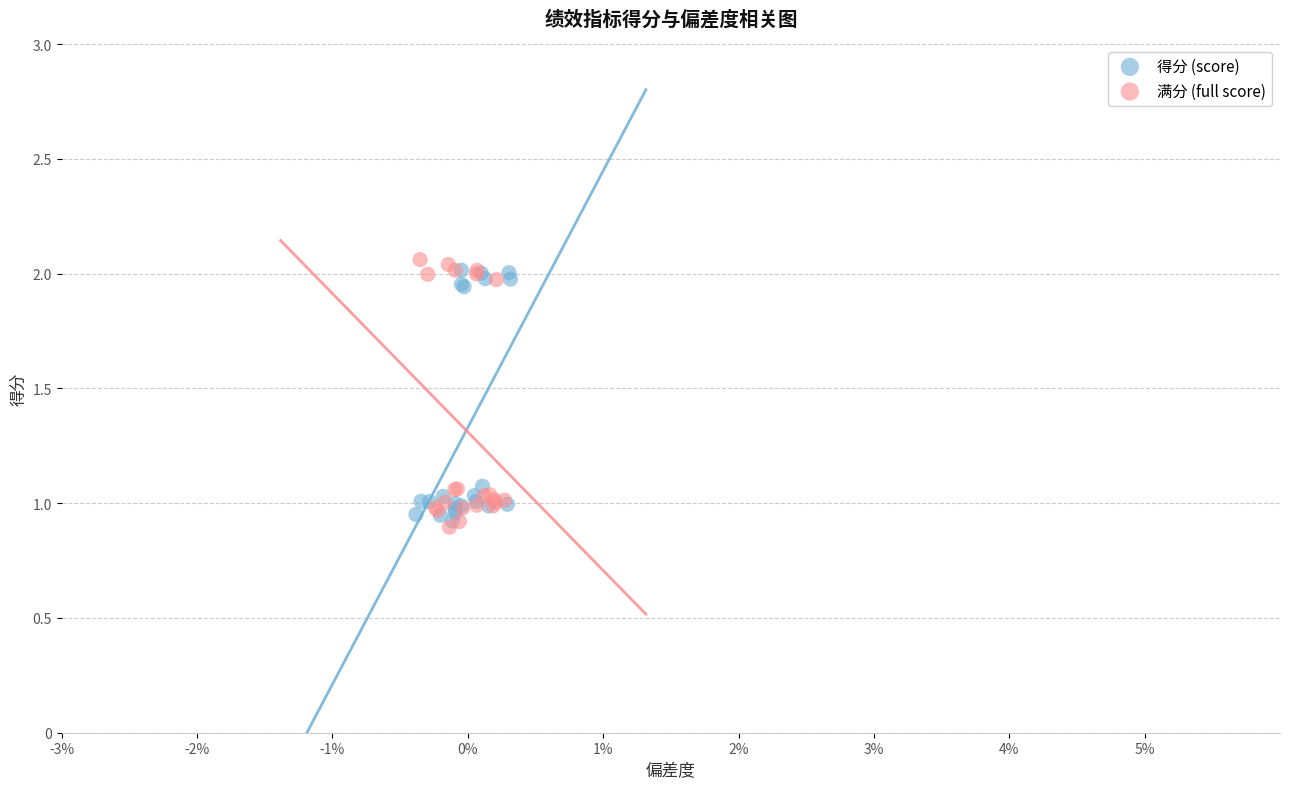

Which series has the largest Y range (max minus min)?

满分 (full score)